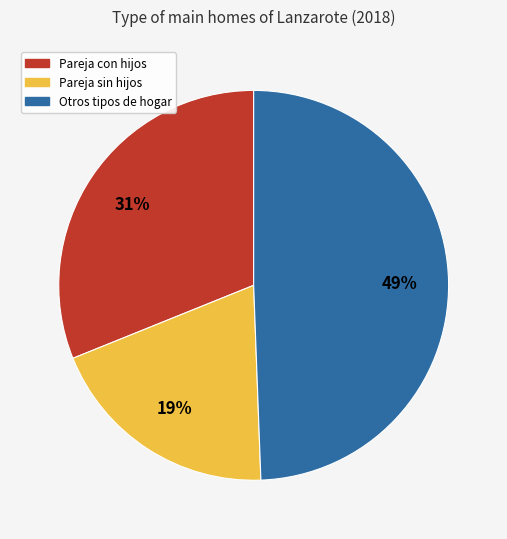

Is there a majority slice in this chart?

No